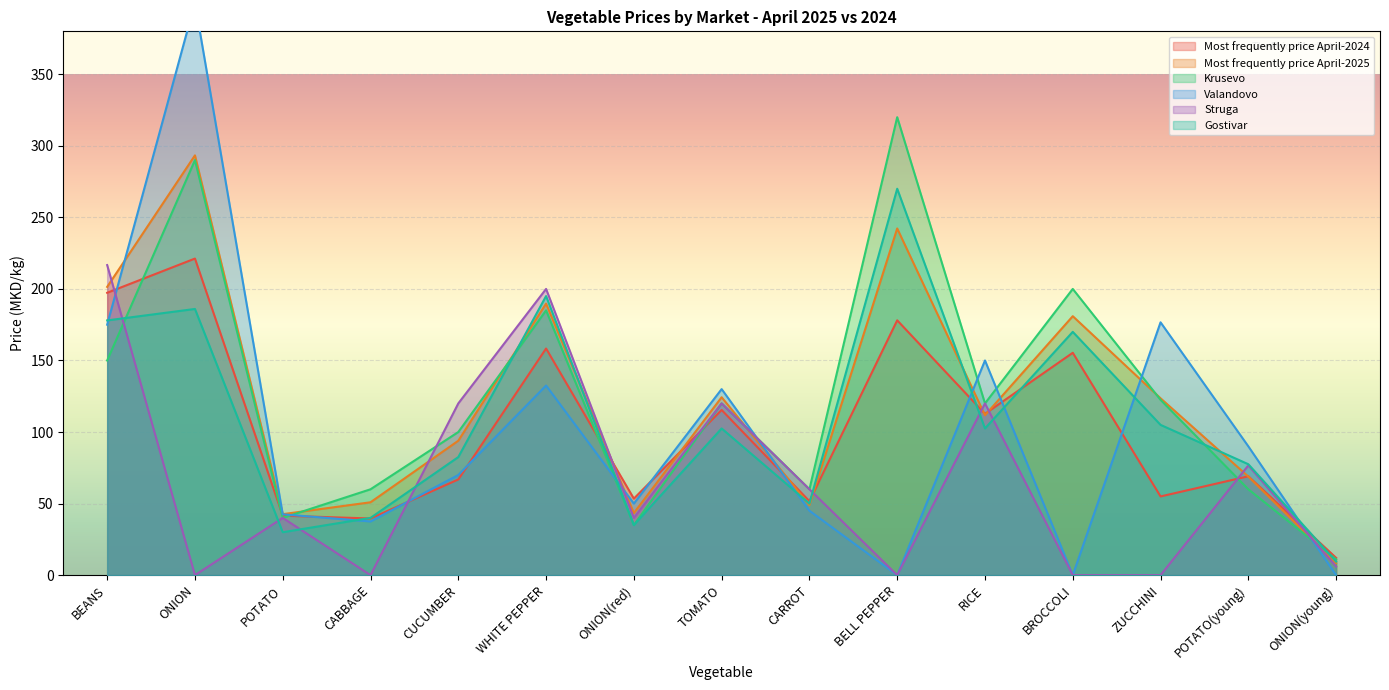

Reading left to right, transcribe all the data shown in this chart.

Most frequently price April-2024: 197.3	221.2	41.5	39.6	66.8	158.3	53.5	115.4	51.7	178.1	112.7	155.4	55.0	69.1	12.1
Most frequently price April-2025: 201.4	293.3	42.6	50.9	93.9	189.7	43.4	124.3	49.0	242.2	111.7	180.9	123.6	68.9	8.4
Krusevo: 150.0	290.0	40.0	60.0	100.0	185.0	35.0	120.0	60.0	320.0	120.0	200.0	122.5	60.0	11.0
Valandovo: 175.0	400.0	42.5	37.5	70.0	132.5	50.0	130.0	45.0	0.0	150.0	0.0	176.7	90.0	0.0
Struga: 216.7	0.0	40.0	0.0	120.0	200.0	40.0	120.0	60.0	0.0	120.0	0.0	0.0	76.7	6.0
Gostivar: 178.0	186.0	30.0	40.0	82.5	195.0	35.0	102.5	50.0	270.0	102.5	170.0	105.0	77.5	9.5